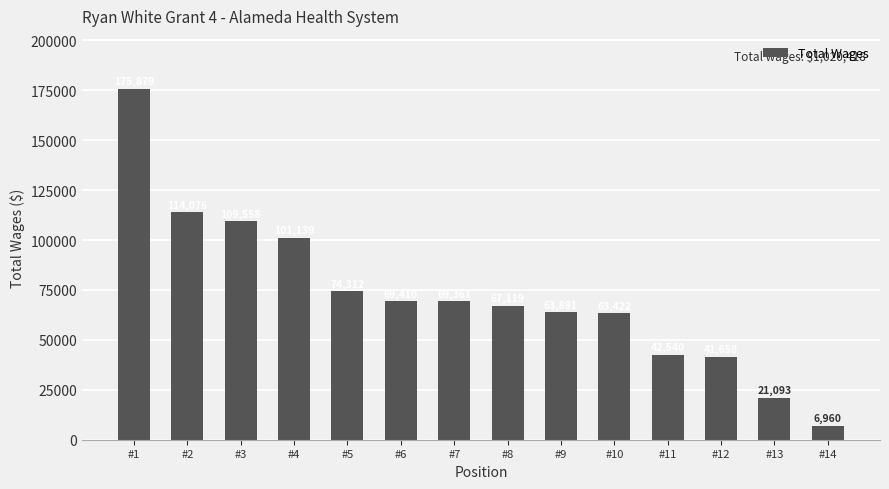

The value at #1 is 55264. True or false?

False